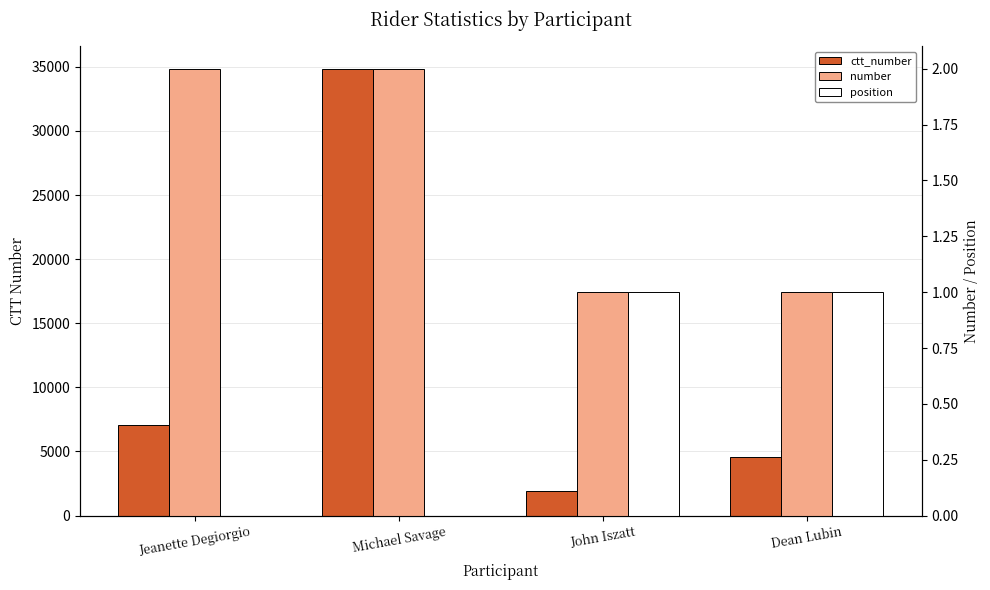

What is the label of the 4th bar from the right?

Jeanette Degiorgio